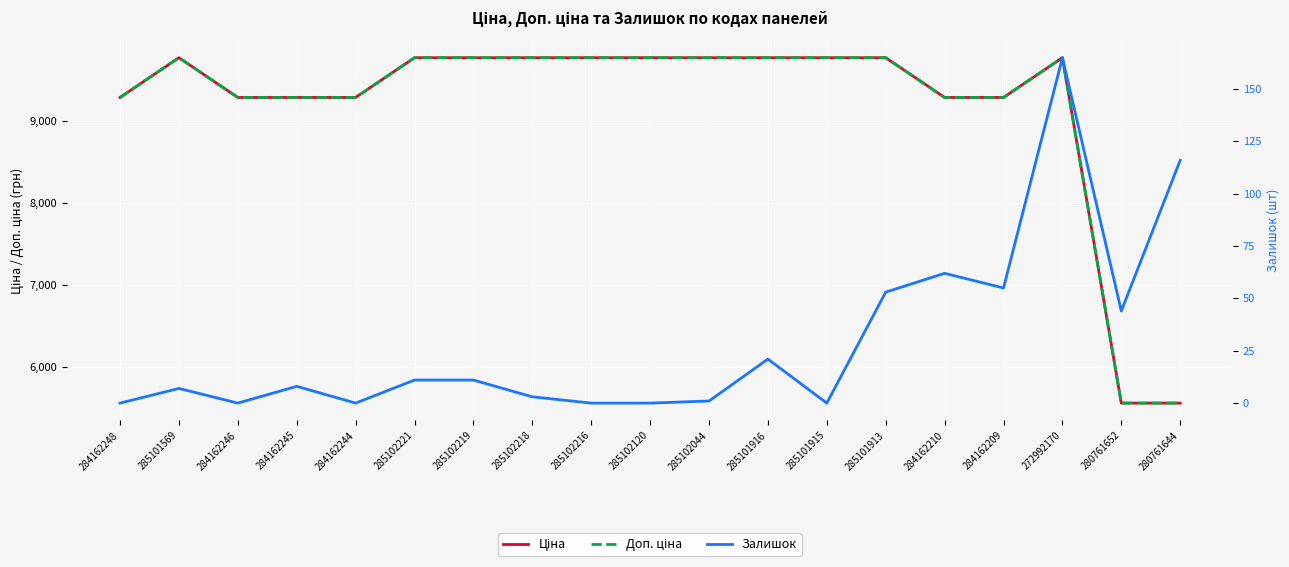

At which label does Ціна reach its peak?

285101569